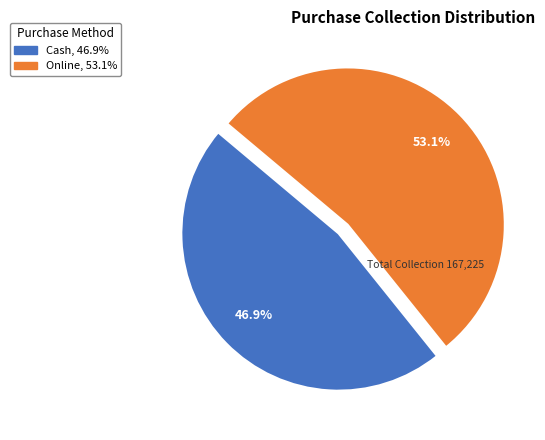

How many slices are in this pie chart?

2